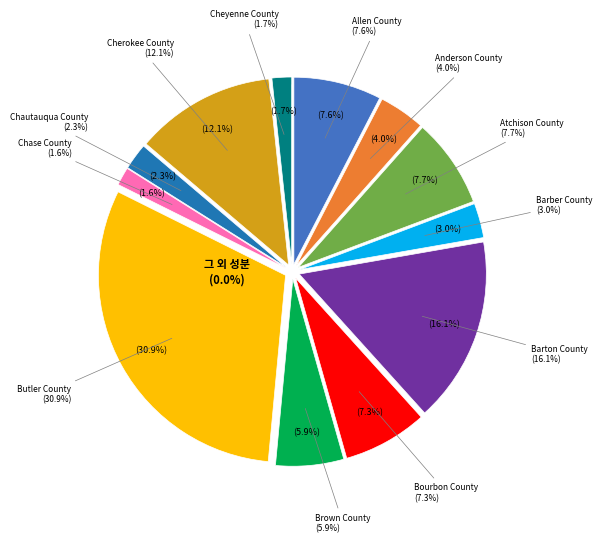

True or false: Anderson County accounts for 4% of the total.

True